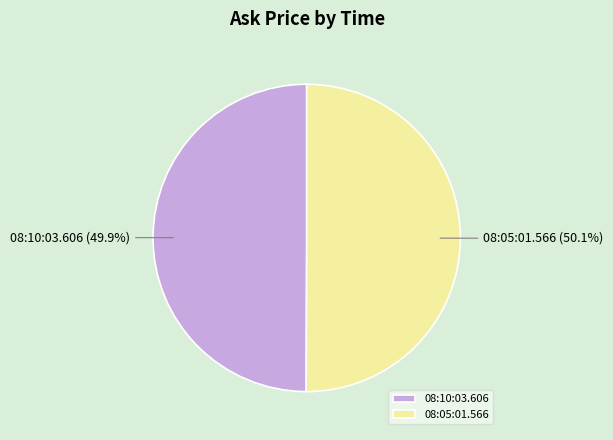

What is the ratio of the value at 08:10:03.606 to the value at 08:05:01.566?

1.0